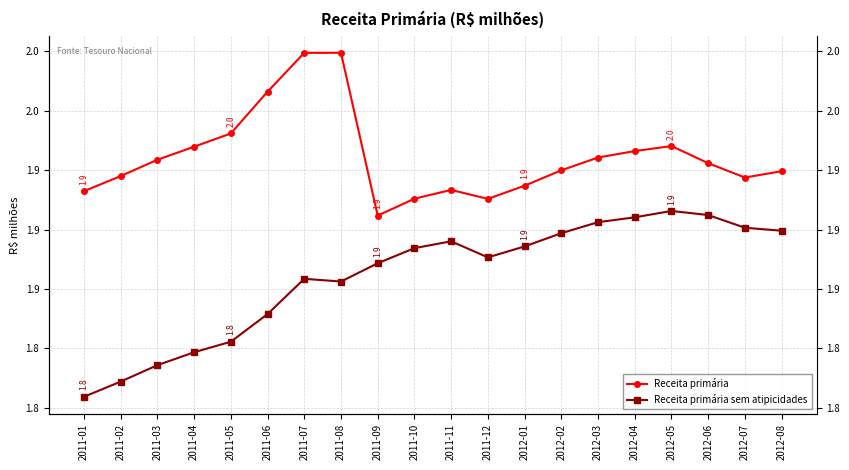

How many distinct data groups are displayed?

2